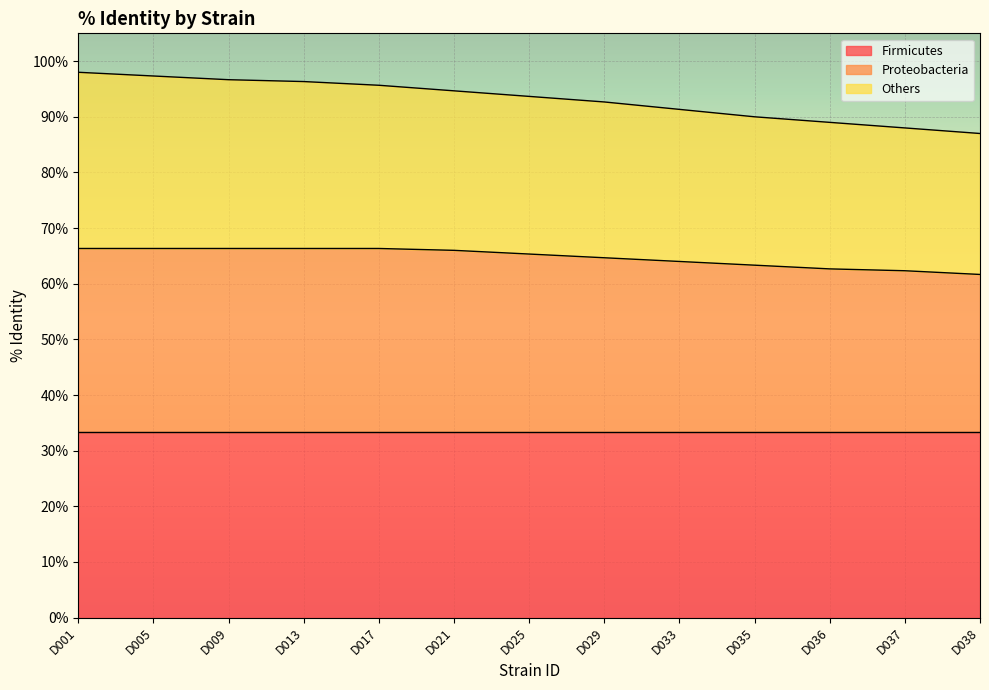

Which label corresponds to the largest value in the chart?

D001